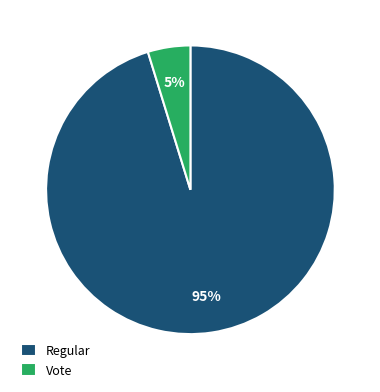

How many segments does this pie chart have?

2